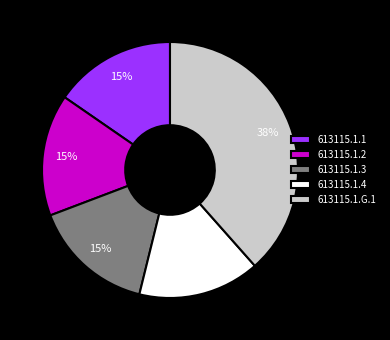

How many slices are in this pie chart?

5